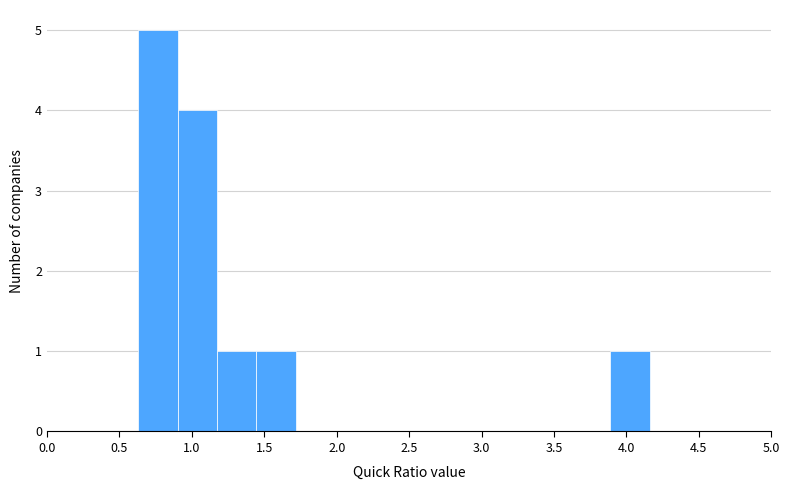

Reading left to right, transcribe this chart: for each bar, give the range it covers on the x-axis and its height. Neither the bar edges nor the heights are printed on the chart, so give them approximately, as read against the axes.

0.65 to 0.90: 5
0.90 to 1.15: 4
1.15 to 1.45: 1
1.45 to 1.70: 1
1.70 to 2.00: 0
2.00 to 2.25: 0
2.25 to 2.55: 0
2.55 to 2.80: 0
2.80 to 3.05: 0
3.05 to 3.35: 0
3.35 to 3.60: 0
3.60 to 3.90: 0
3.90 to 4.15: 1